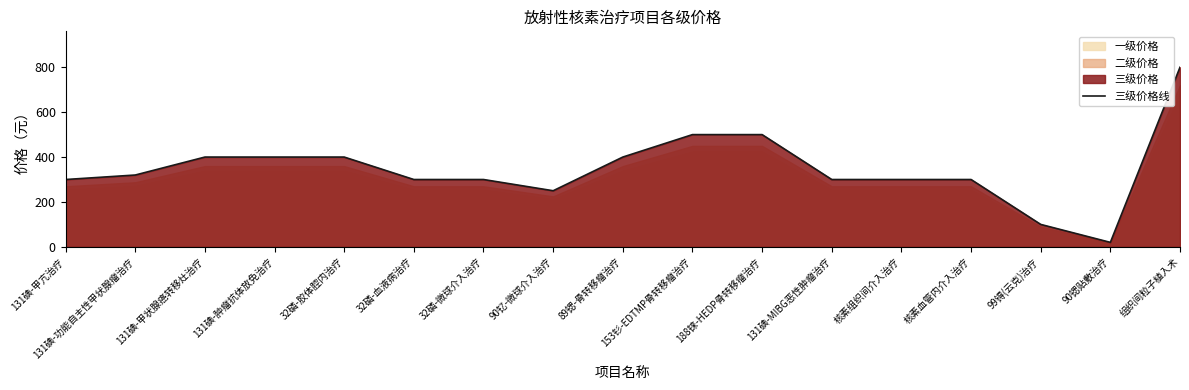

What is the sum of all values?

5890